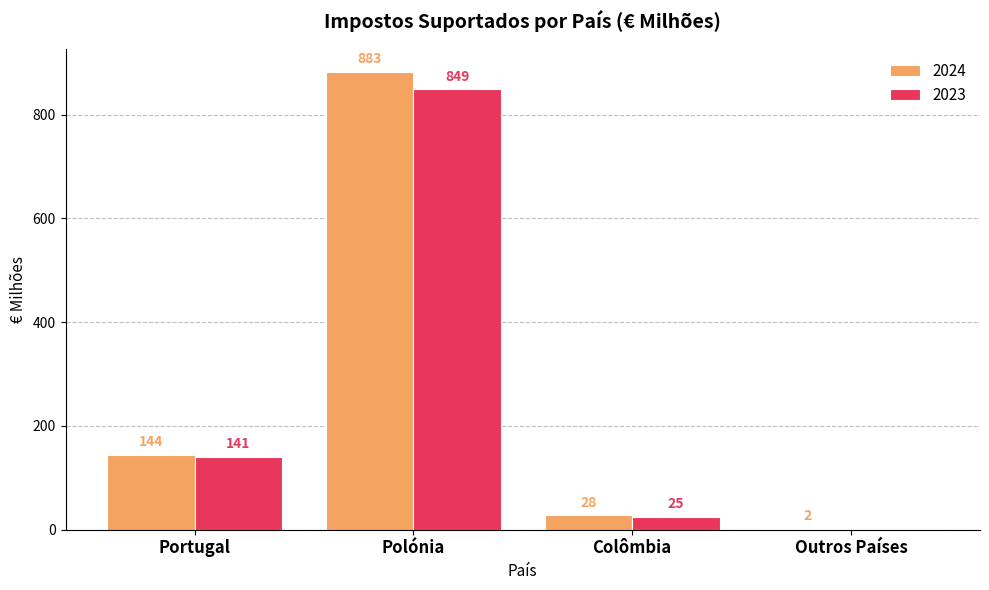

Is it true that 2023 equals 141 at Portugal?

True